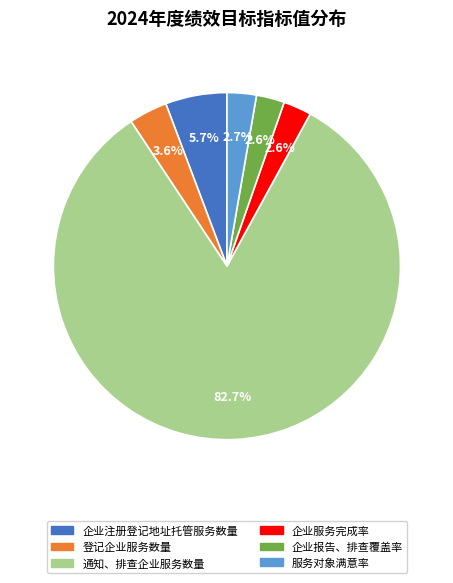

To the nearest percent, what is the difference between the 企业注册登记地址托管服务数量 and 通知、排查企业服务数量 slice percentages?

77%